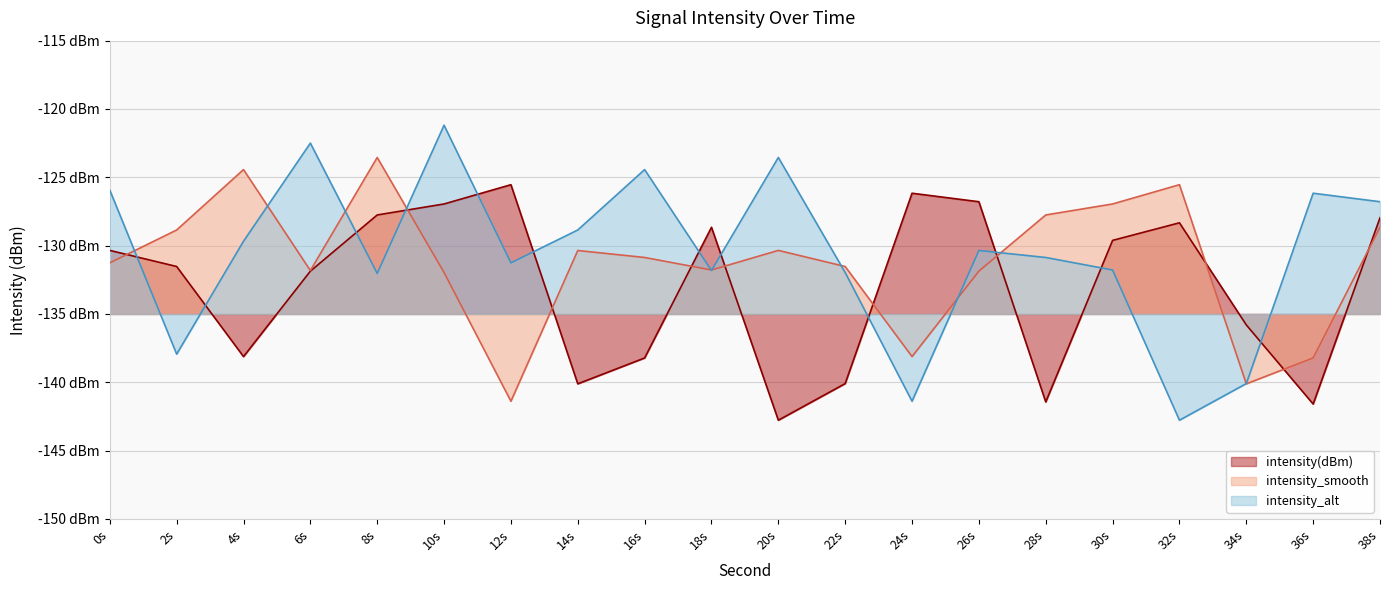

How many data points does each series have?

20